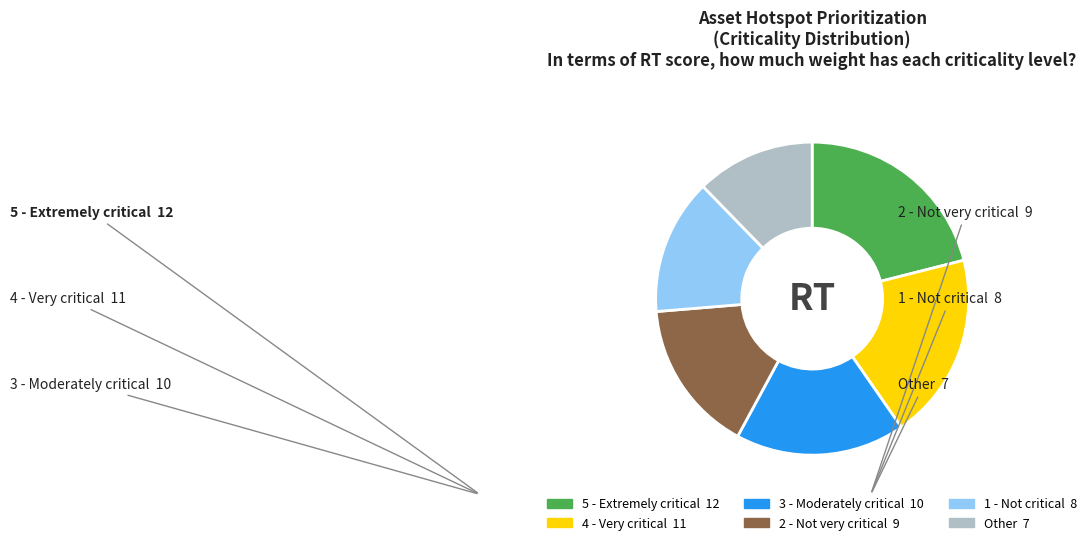

What is the smallest slice in the pie chart?

Other